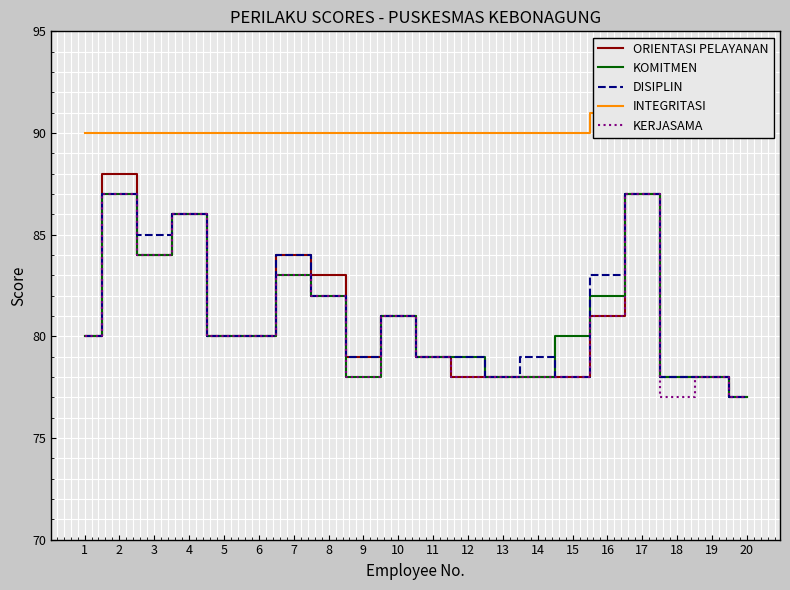

At how many categories does at least one series exceed 78?

20